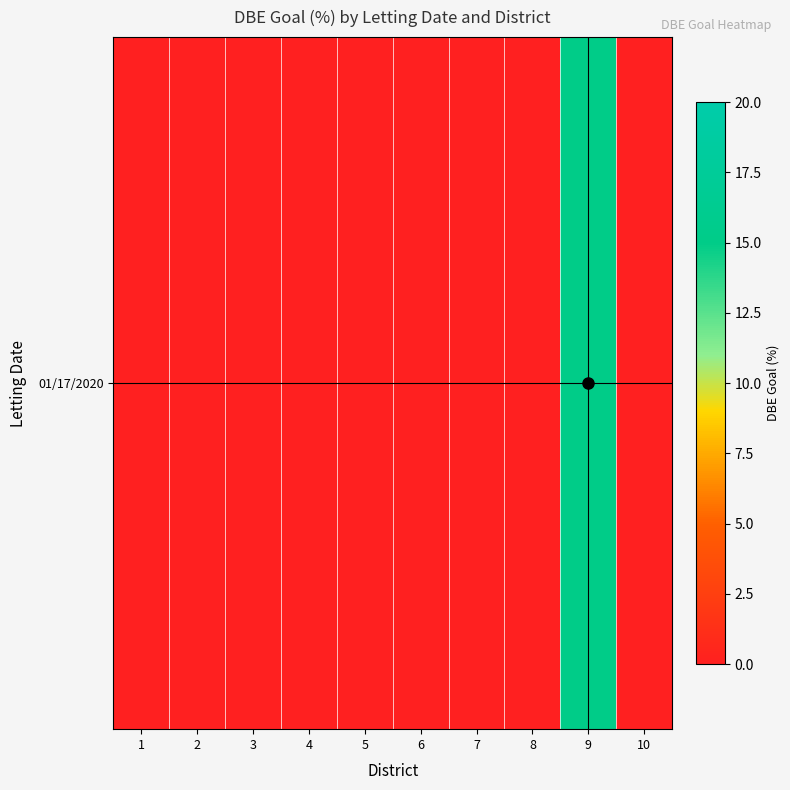

At which category does the chart reach its peak across all series?

9